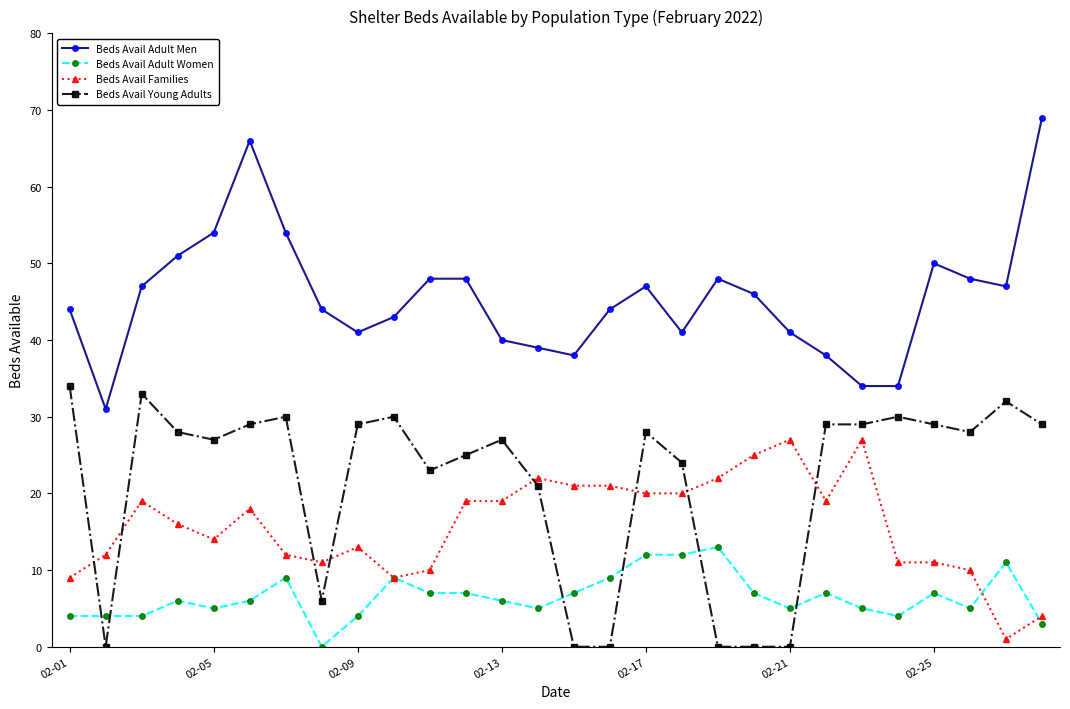

What is the greatest value displayed?

69